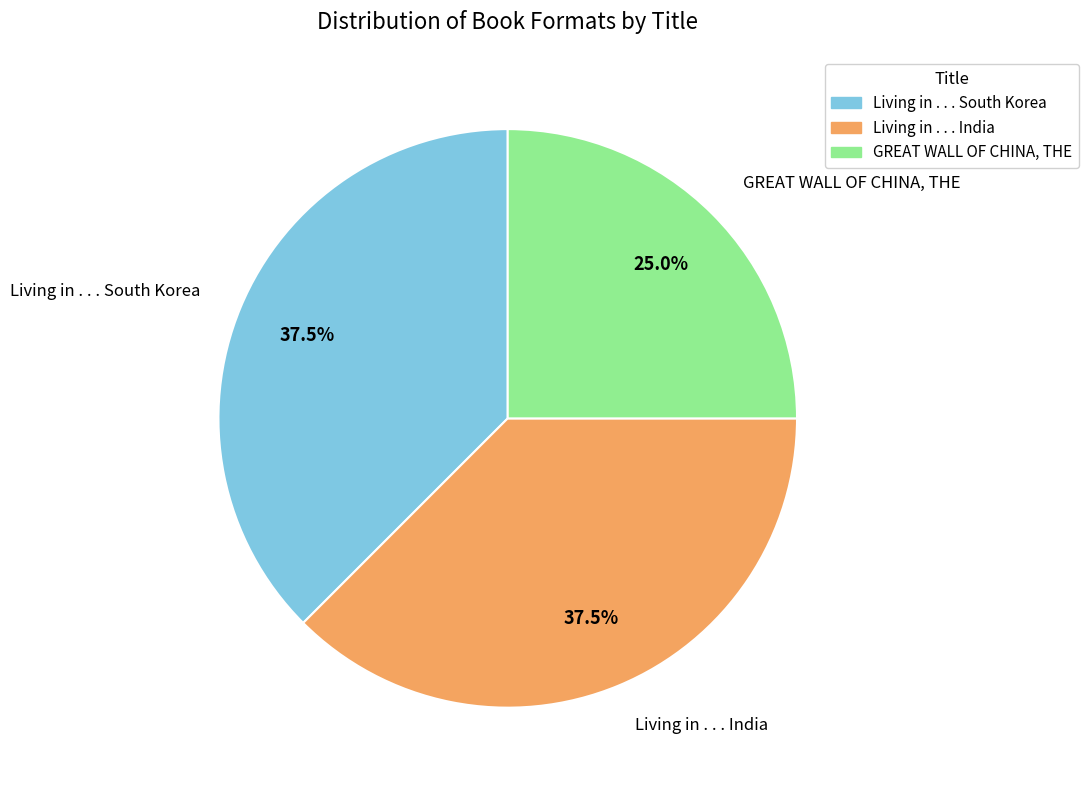

Is it true that GREAT WALL OF CHINA, THE is 38% of the pie?

False